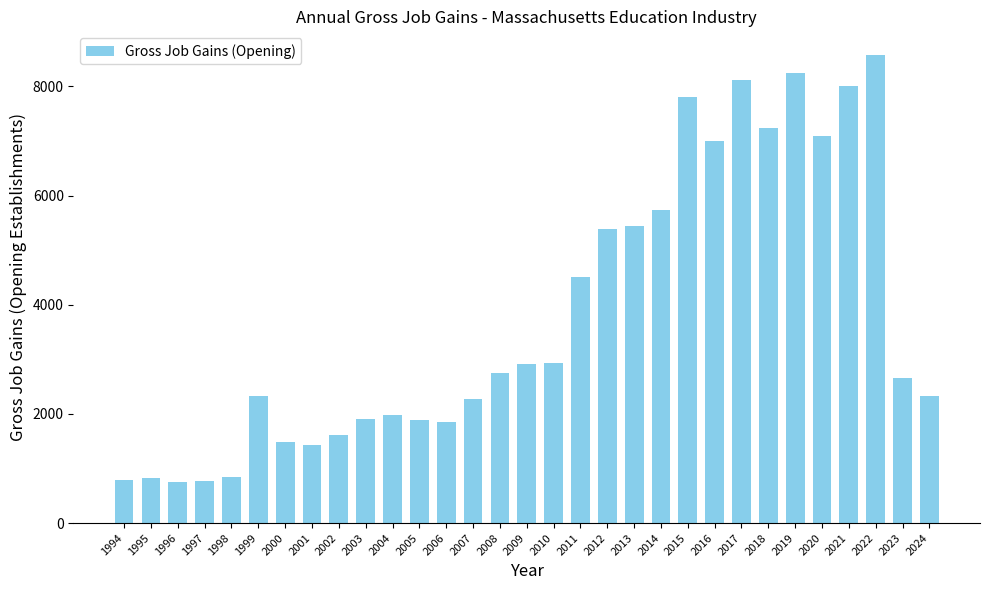

Where is the data nearest to the value 4668?

2011